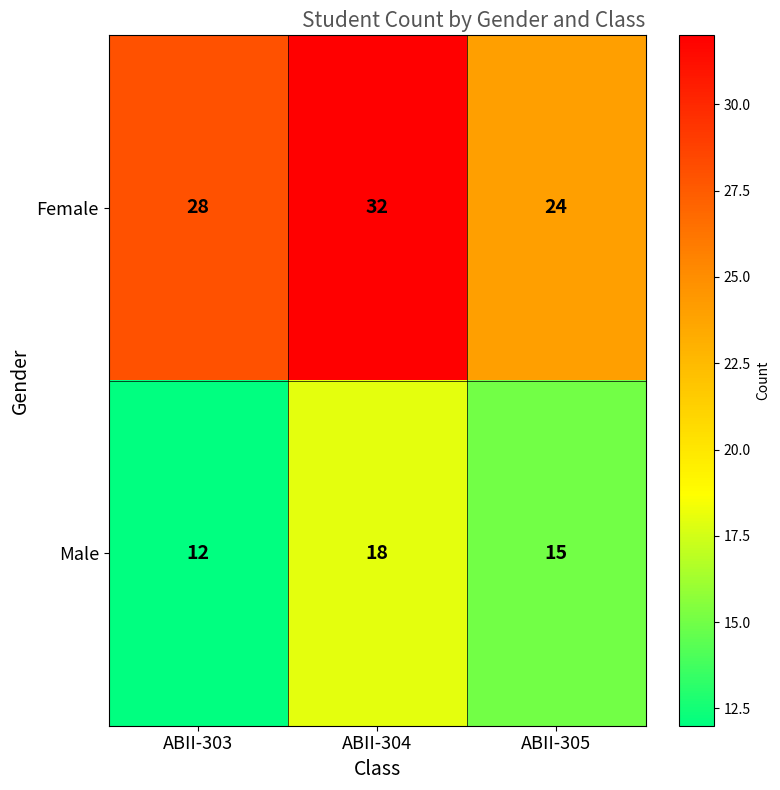

What is the greatest value displayed?

32